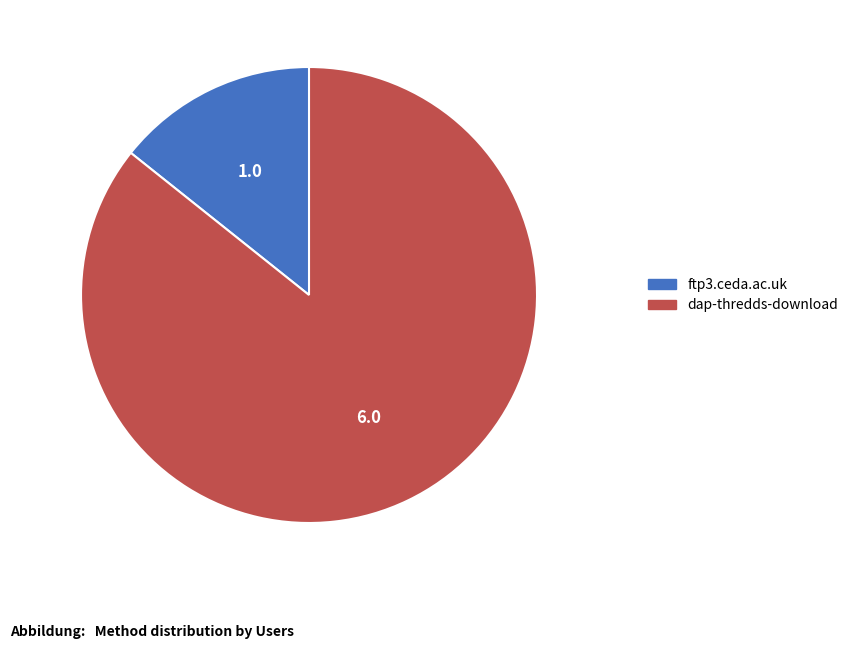

Between dap-thredds-download and ftp3.ceda.ac.uk, which is larger?

dap-thredds-download